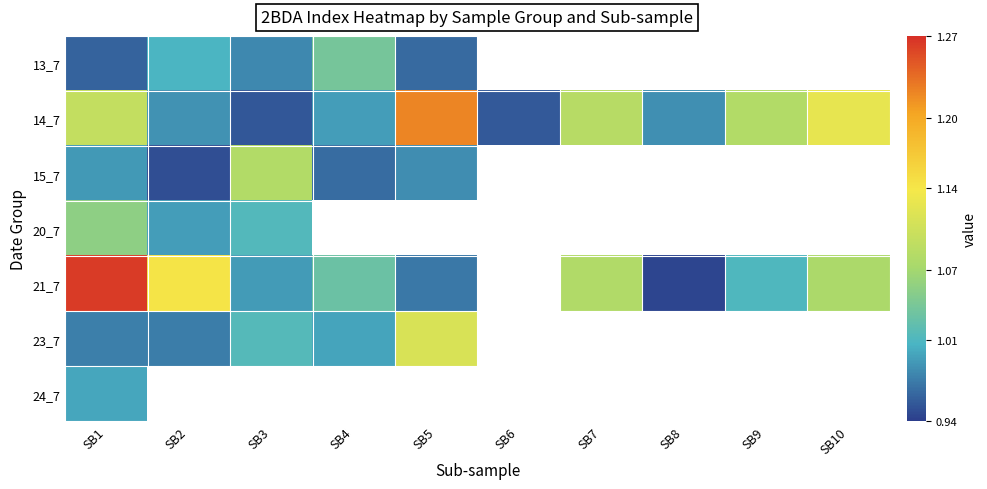

At SB1, list the series in order from smallest to largest.

13_7, 23_7, 15_7, 24_7, 20_7, 14_7, 21_7